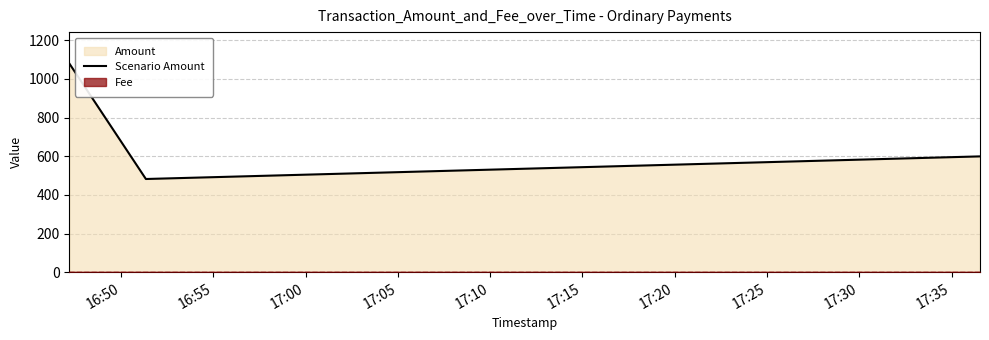

What is the highest value of the Scenario Amount series?

1080